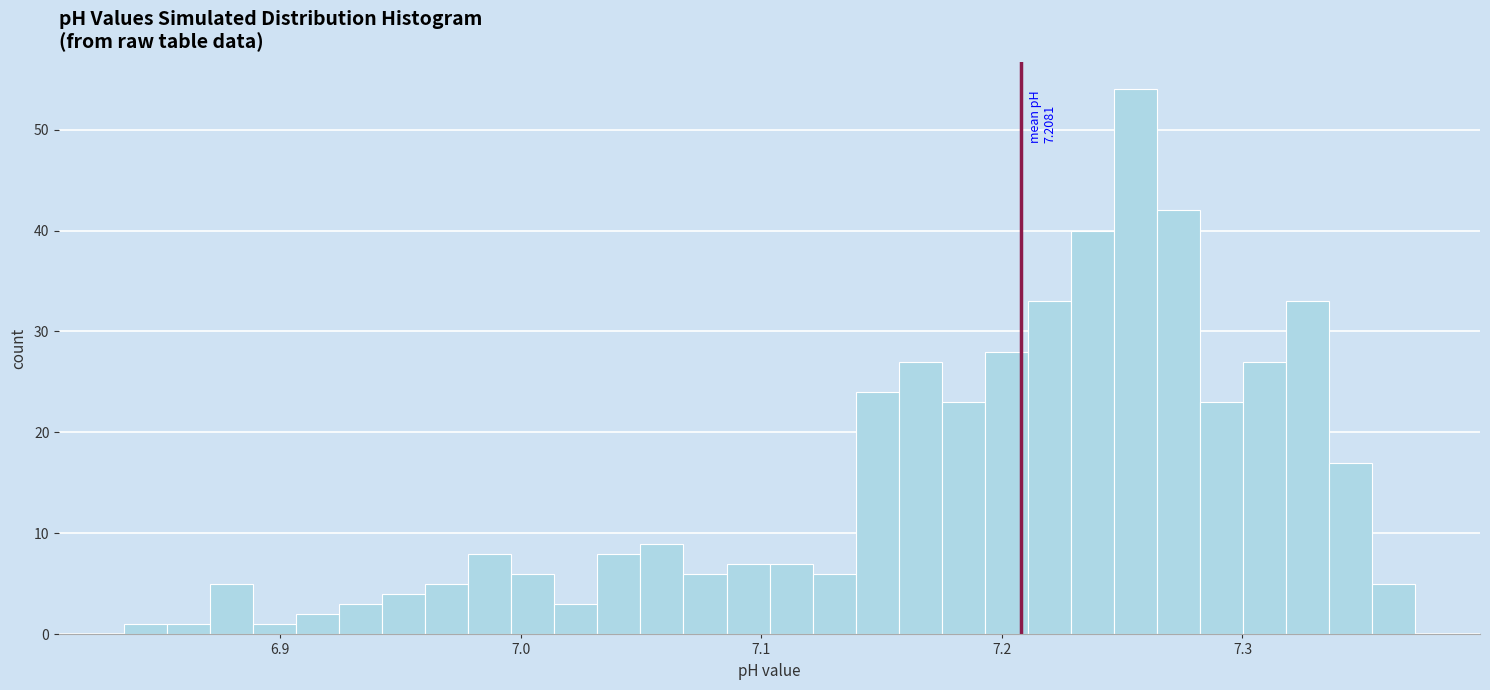

Read against the x-axis, roughly where is the centre of the tallest bar?

7.26